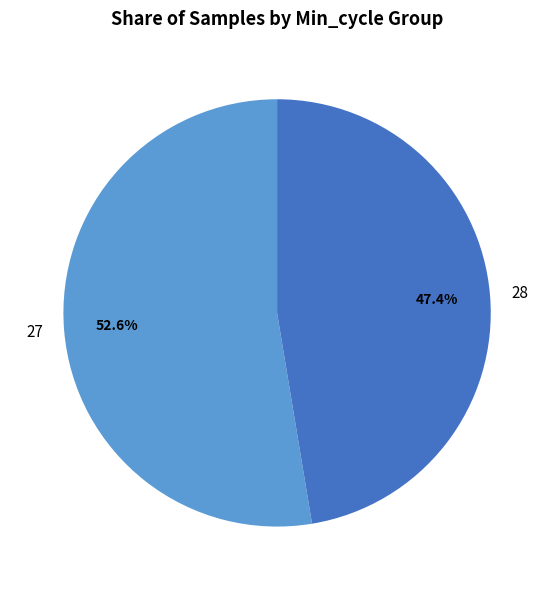

Which slice is the smallest?

28